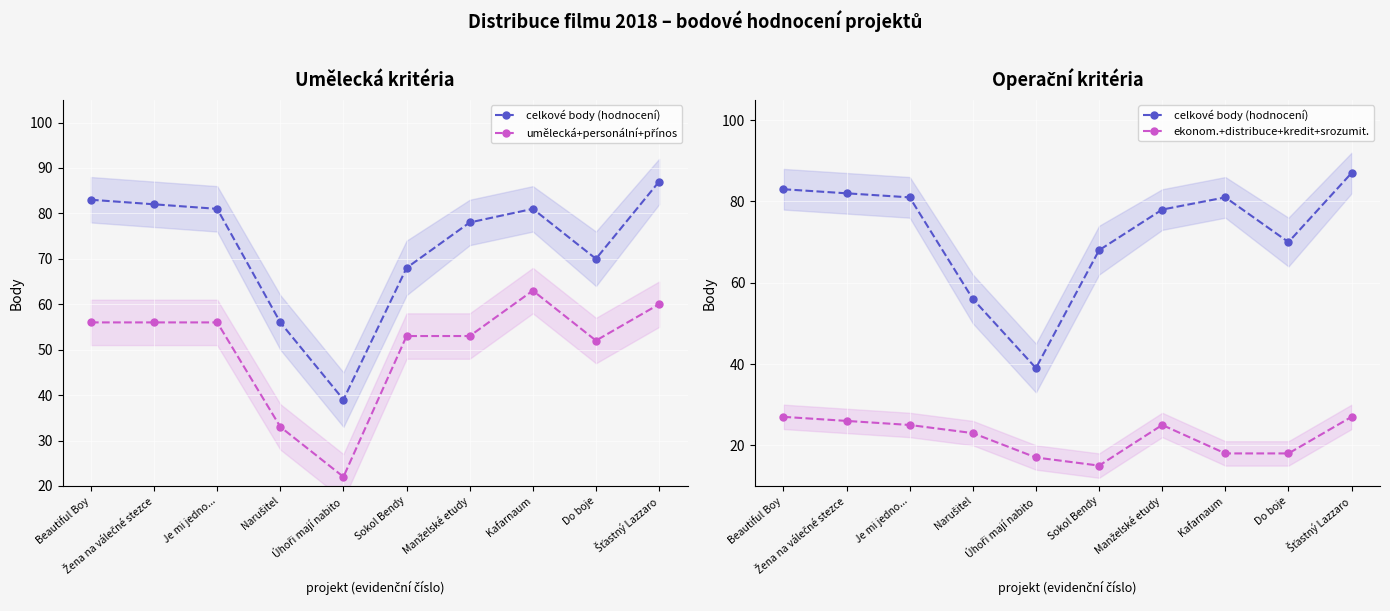

Rank the series by their maximum value, from highest to lowest.

celkové body (hodnocení), umělecká+personální+přínos, ekonom.+distribuce+kredit+srozumit.